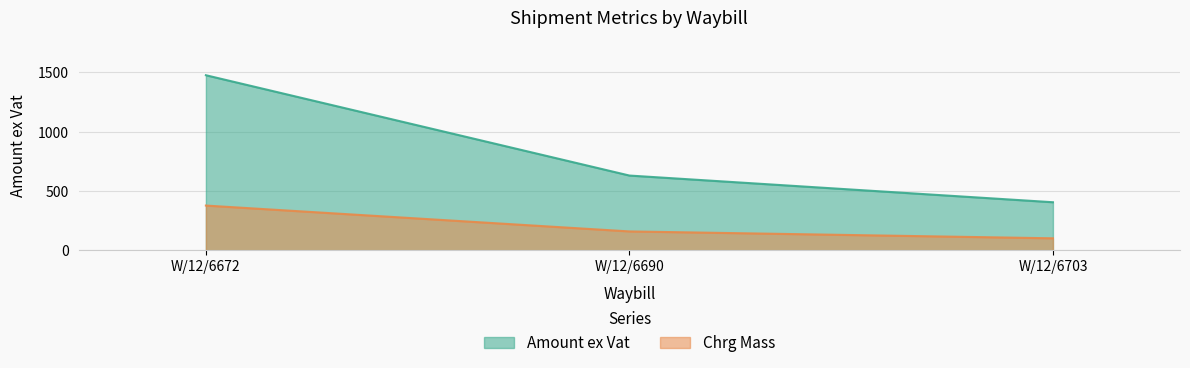

What is the minimum value shown in the chart?

101.0